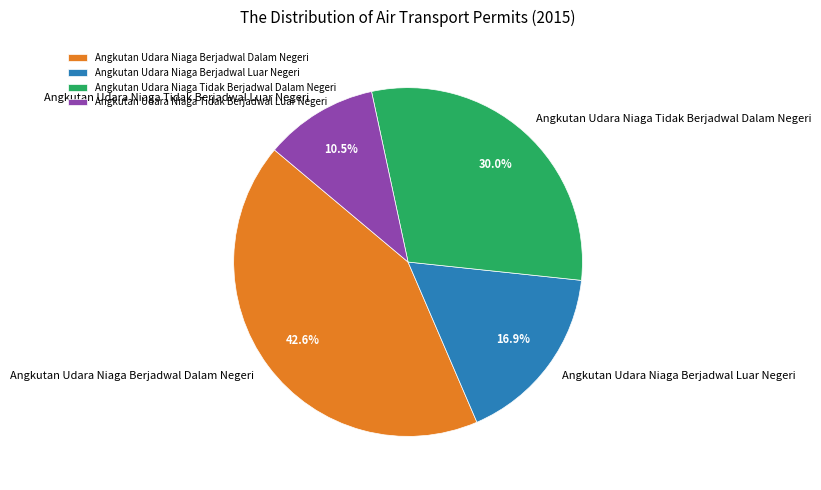

Do Angkutan Udara Niaga Berjadwal Dalam Negeri and Angkutan Udara Niaga Tidak Berjadwal Dalam Negeri together represent more than half of the pie?

Yes